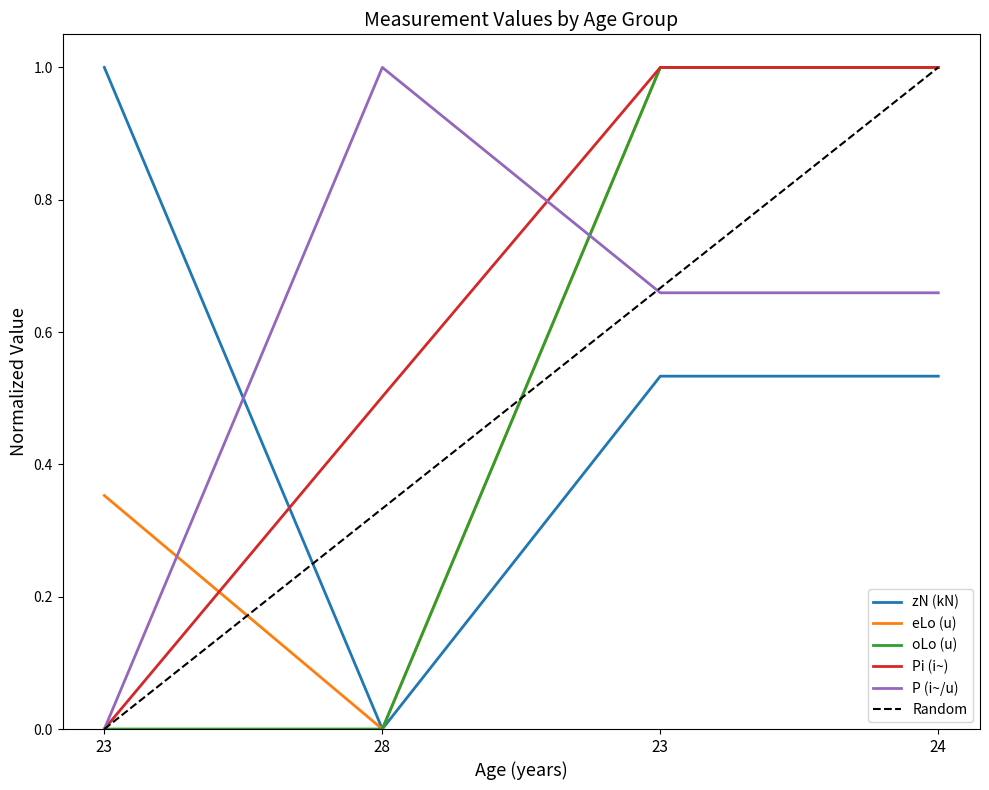

Does the chart display data point markers on the line(s)?

No